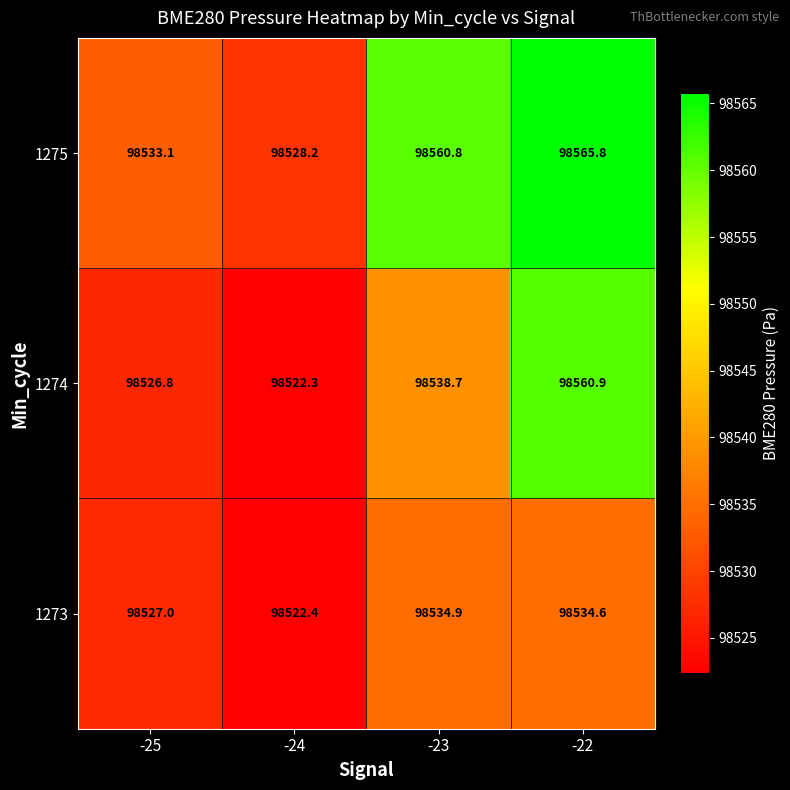

Reading left to right, transcribe all the data shown in this chart.

1275: -25=98533.1	-24=98528.2	-23=98560.8	-22=98565.8
1274: -25=98526.8	-24=98522.3	-23=98538.7	-22=98560.9
1273: -25=98527.0	-24=98522.4	-23=98534.9	-22=98534.6